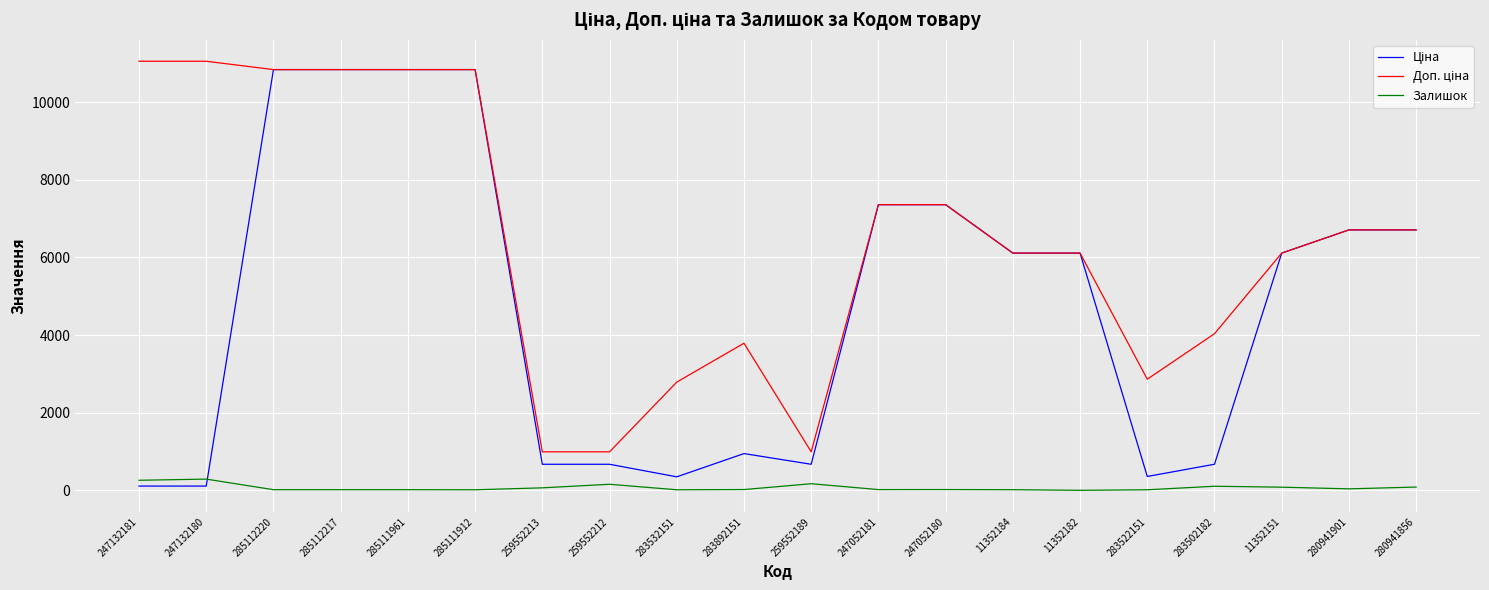

Is it true that Залишок equals 21.0 at 247052180?

True